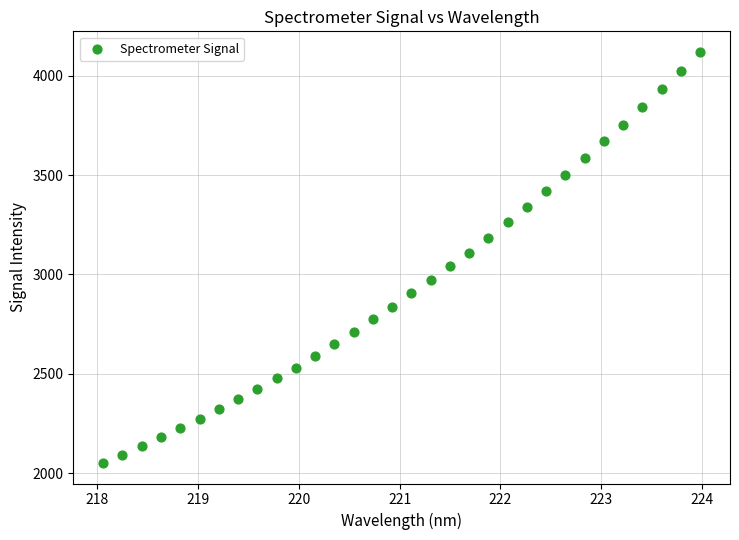

What is the range of Y values (max minus min)?

2066.8